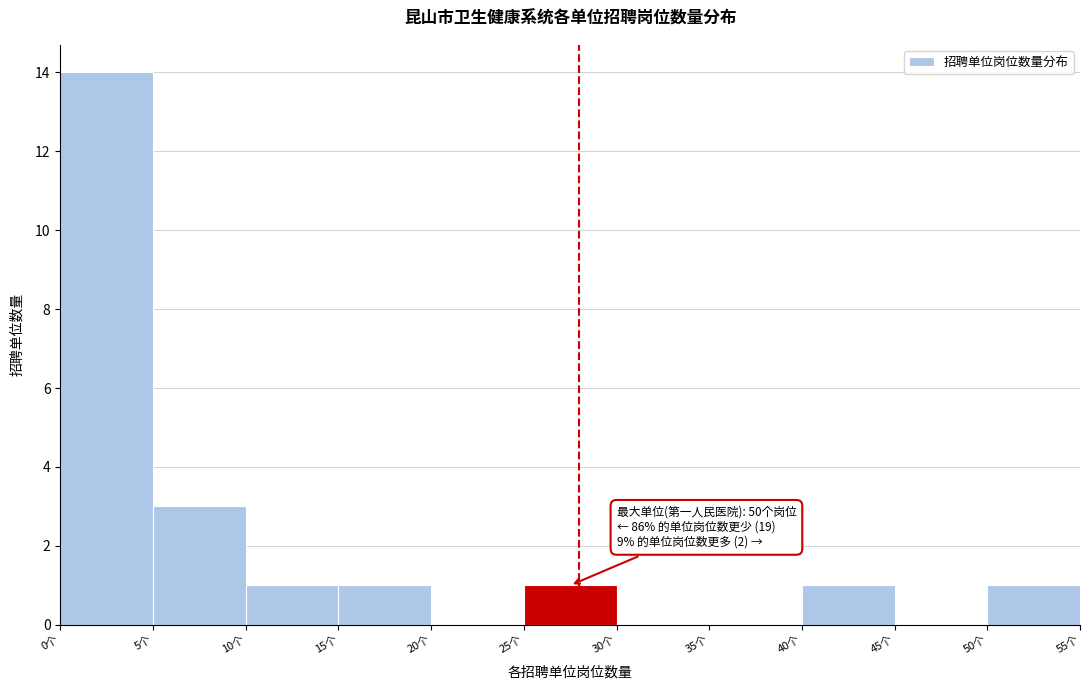

Over which range of the x-axis is the bar tallest?

0 to 5